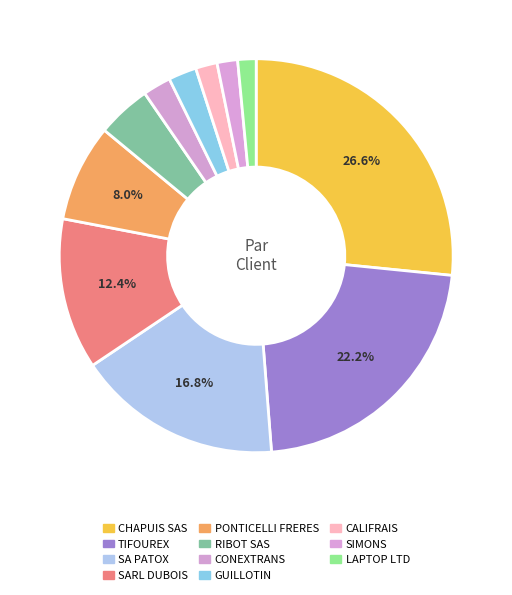

Is SARL DUBOIS the majority of the pie?

No